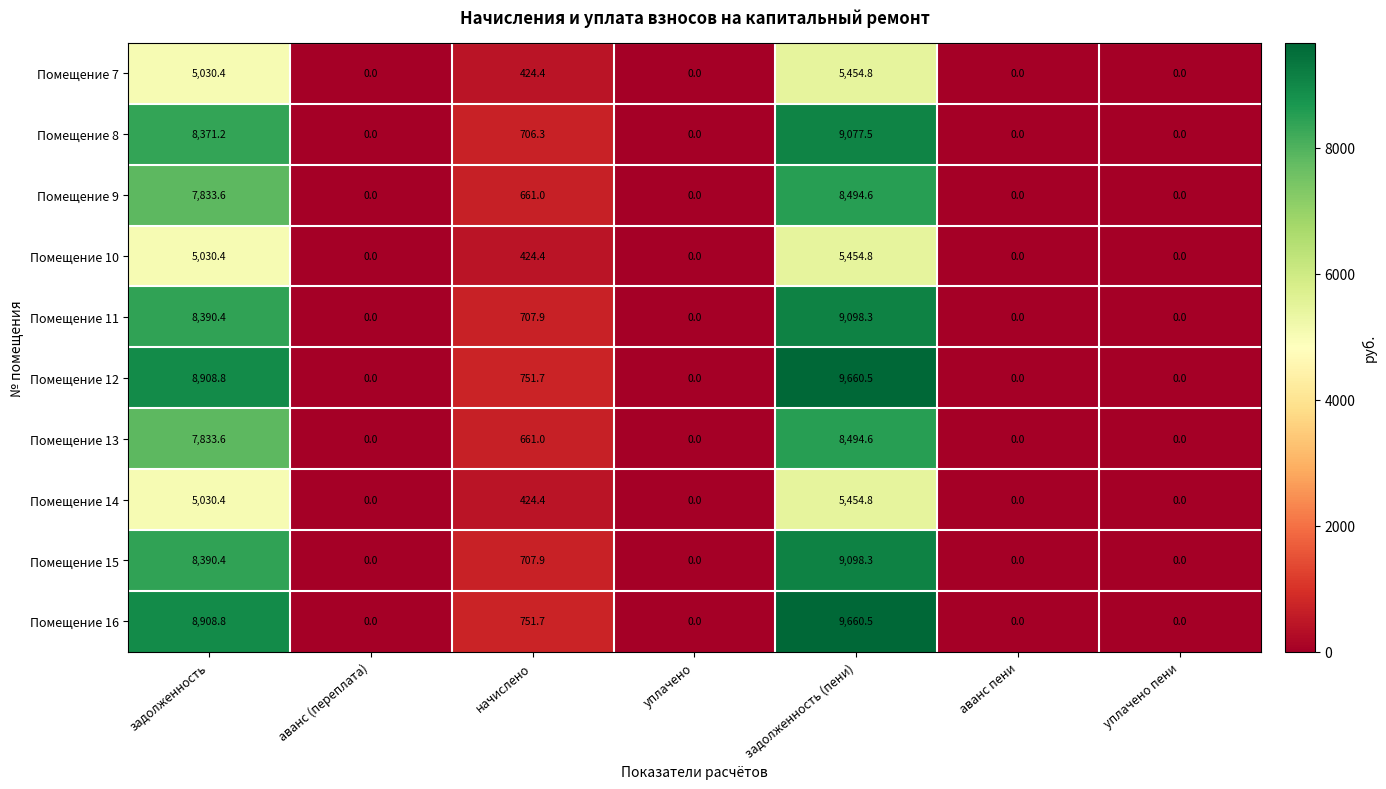

Where is Помещение 8 nearest to the value 4538?

начислено